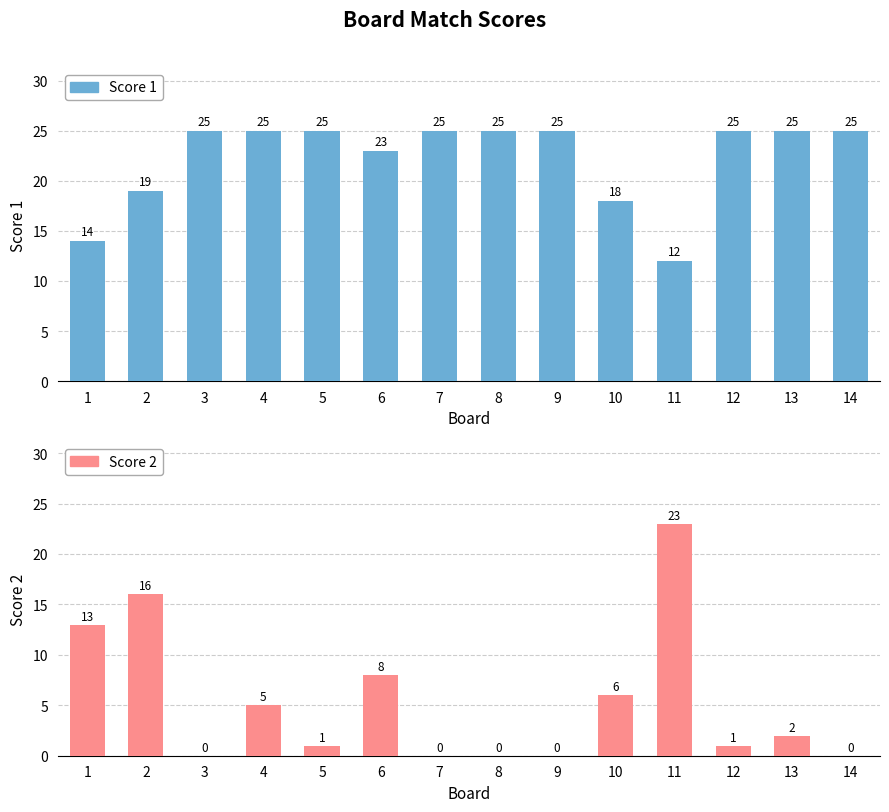

Which series has the widest spread of values?

Score 2